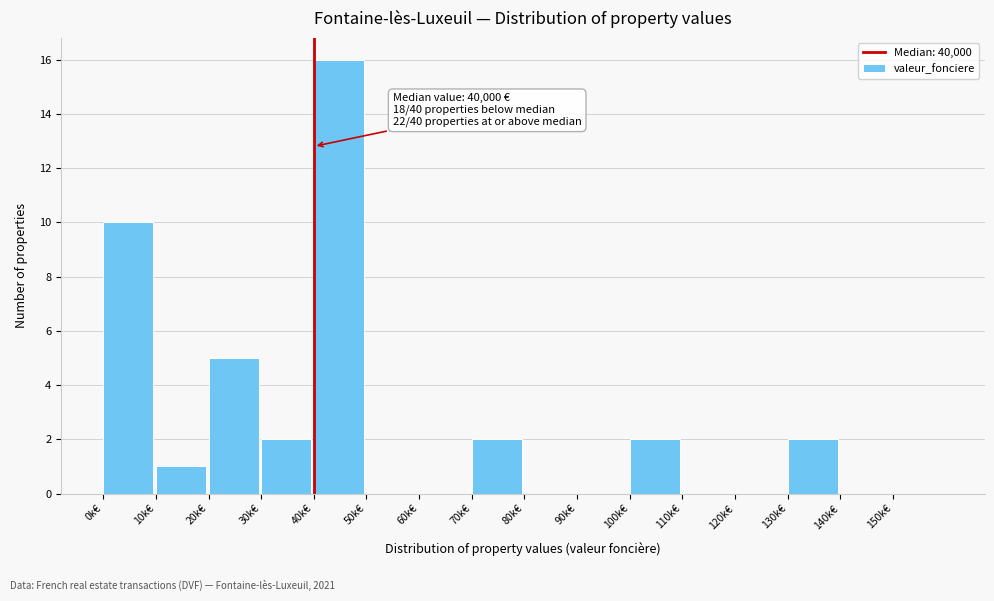

Reading left to right, what are all the values shown in this chart?

0k€=10	10k€=1	20k€=5	30k€=2	40k€=16	50k€=0	60k€=0	70k€=2	80k€=0	90k€=0	100k€=2	110k€=0	120k€=0	130k€=2	140k€=0	150k€=0